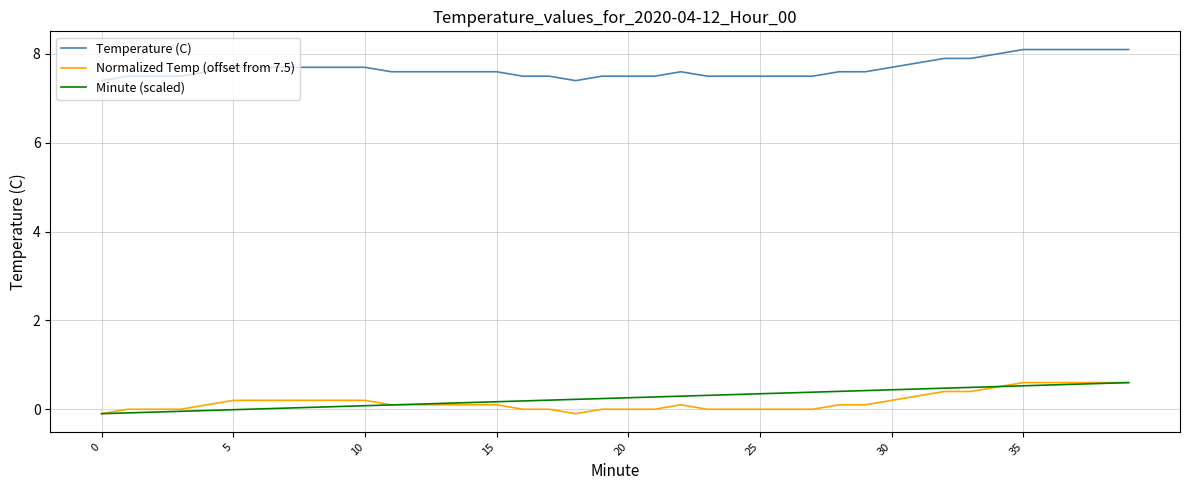

True or false: Normalized Temp (offset from 7.5) and Temperature (C) intersect in this chart.

False